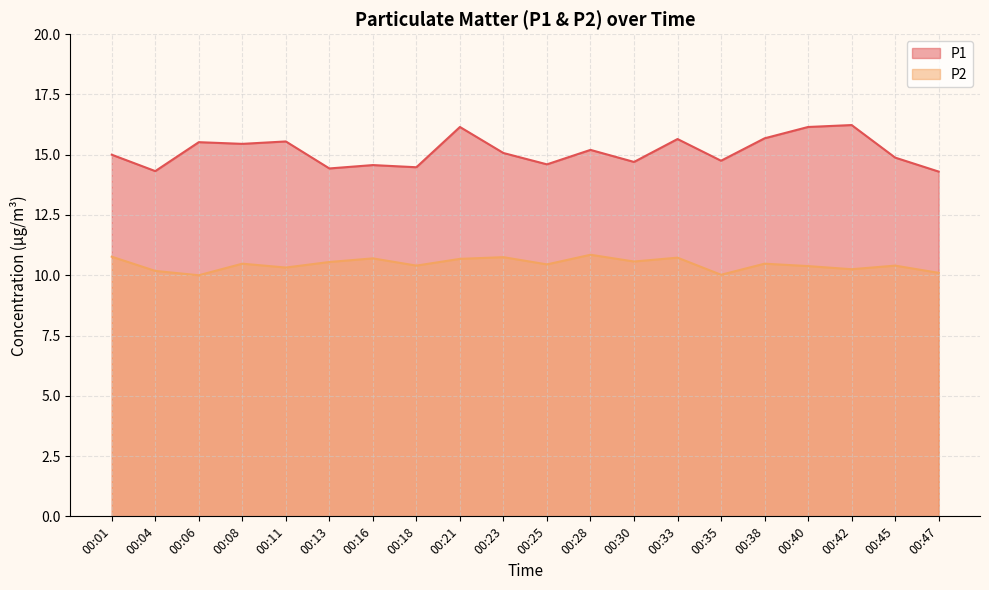

Reading left to right, transcribe all the data shown in this chart.

P1: 15.0	14.3	15.5	15.4	15.6	14.4	14.6	14.5	16.1	15.1	14.6	15.2	14.7	15.7	14.8	15.7	16.1	16.2	14.9	14.3
P2: 10.8	10.2	10.0	10.5	10.3	10.6	10.7	10.4	10.7	10.8	10.4	10.8	10.6	10.7	10.0	10.5	10.4	10.2	10.4	10.1